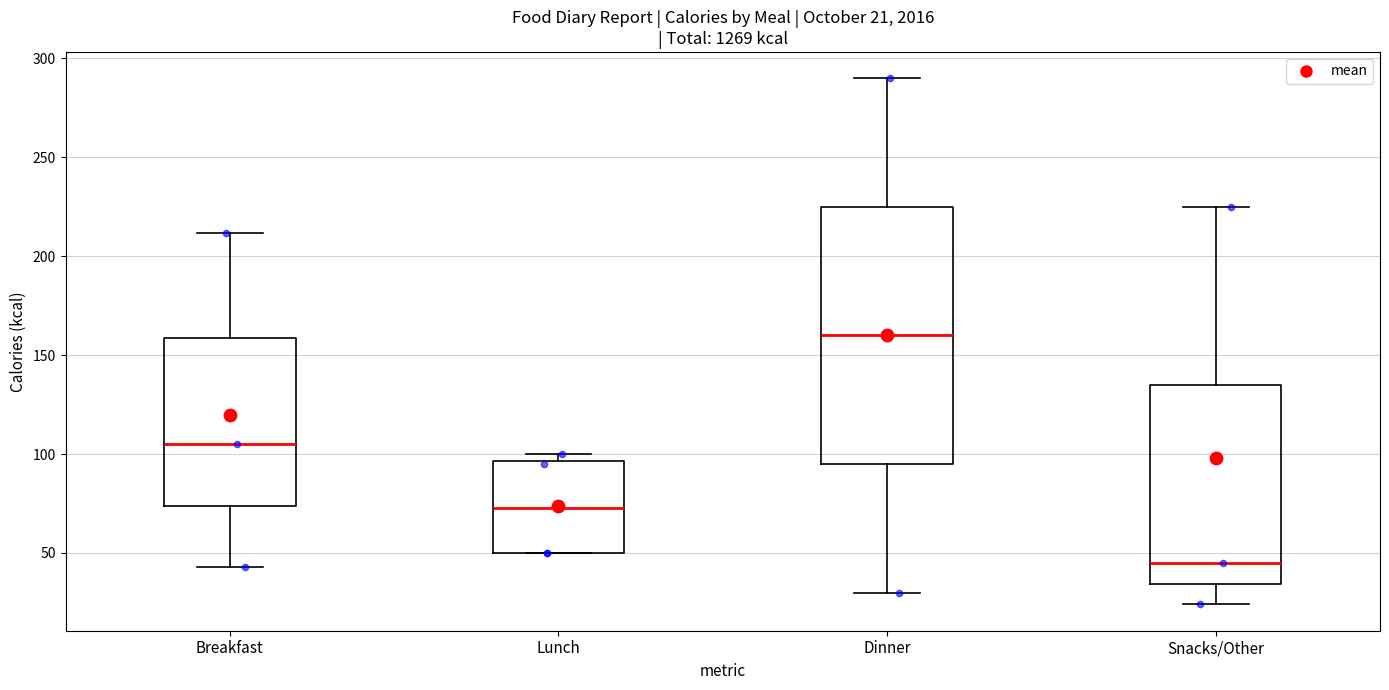

Comparing the boxes themselves (not the whiskers), which one is the tallest?

Dinner